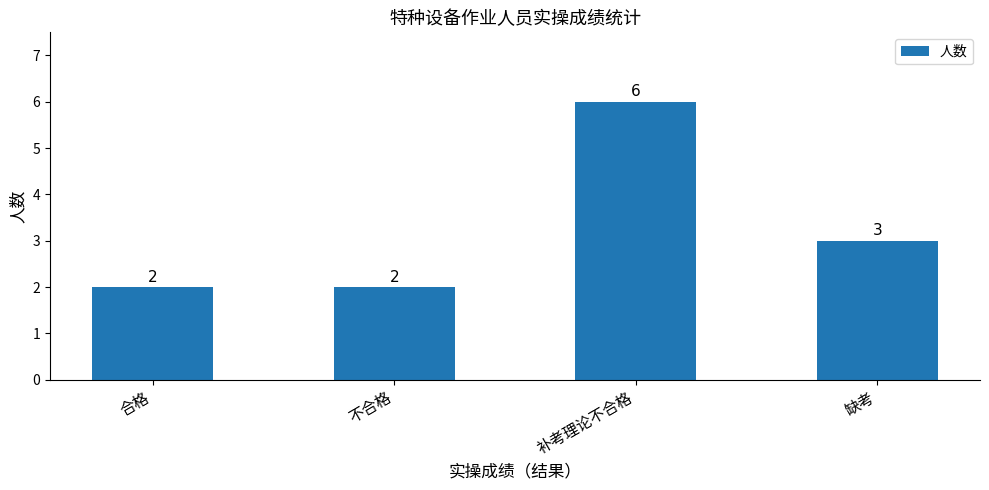

Reading right to left, transcribe all the data shown in this chart.

缺考=3	补考理论不合格=6	不合格=2	合格=2